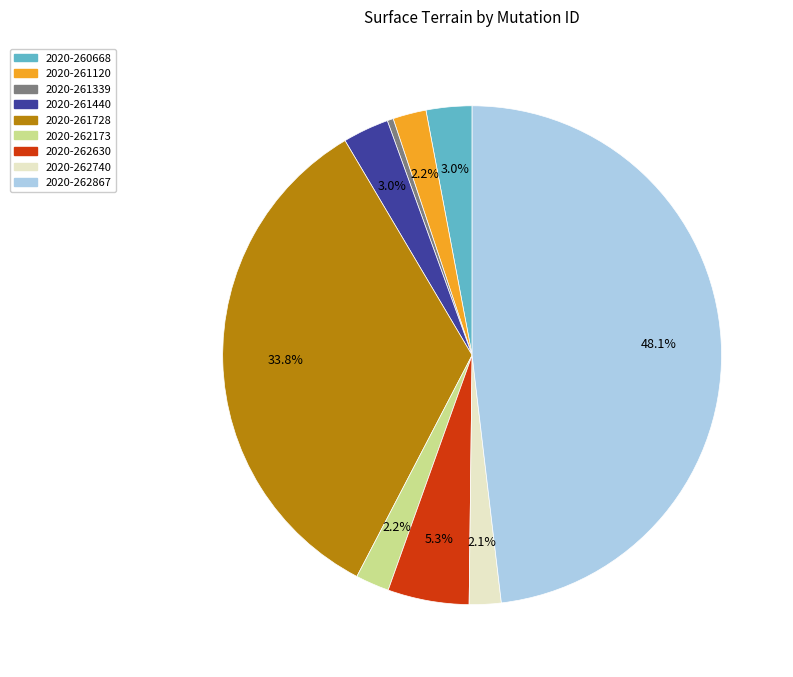

Approximately how many times larger is the value at 2020-262630 compared to 2020-261440?

1.8